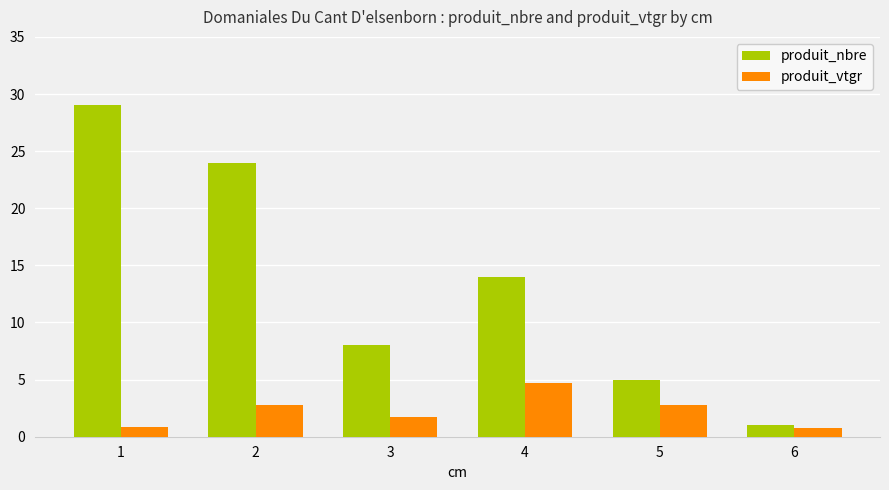

Are the bars grouped side by side (vs. stacked)?

Yes